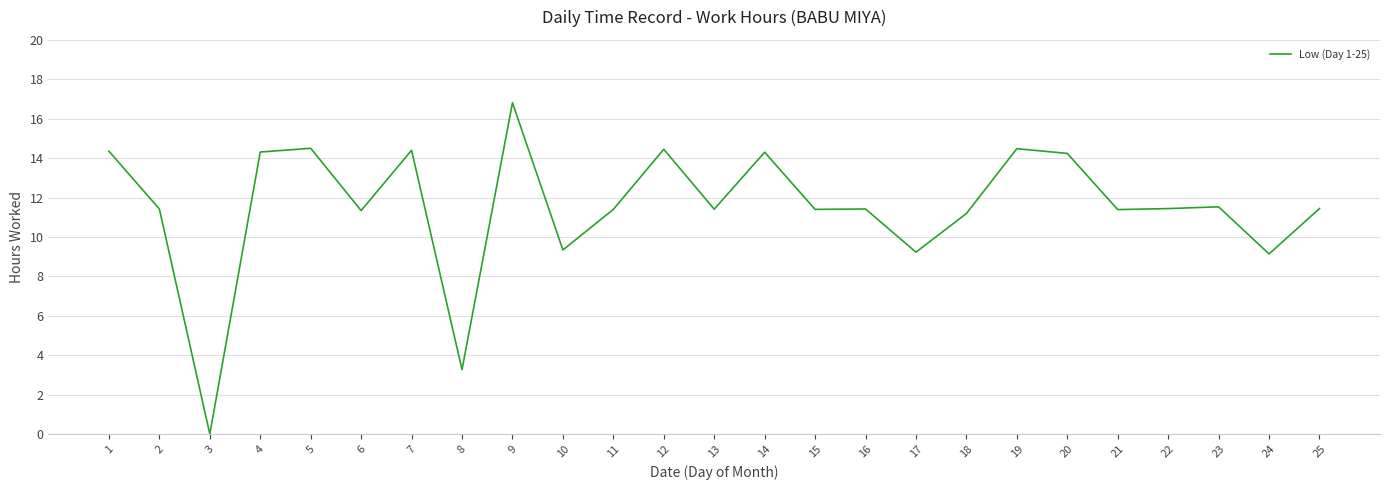

True or false: there are more than 0 points higher than both neighbors.

True